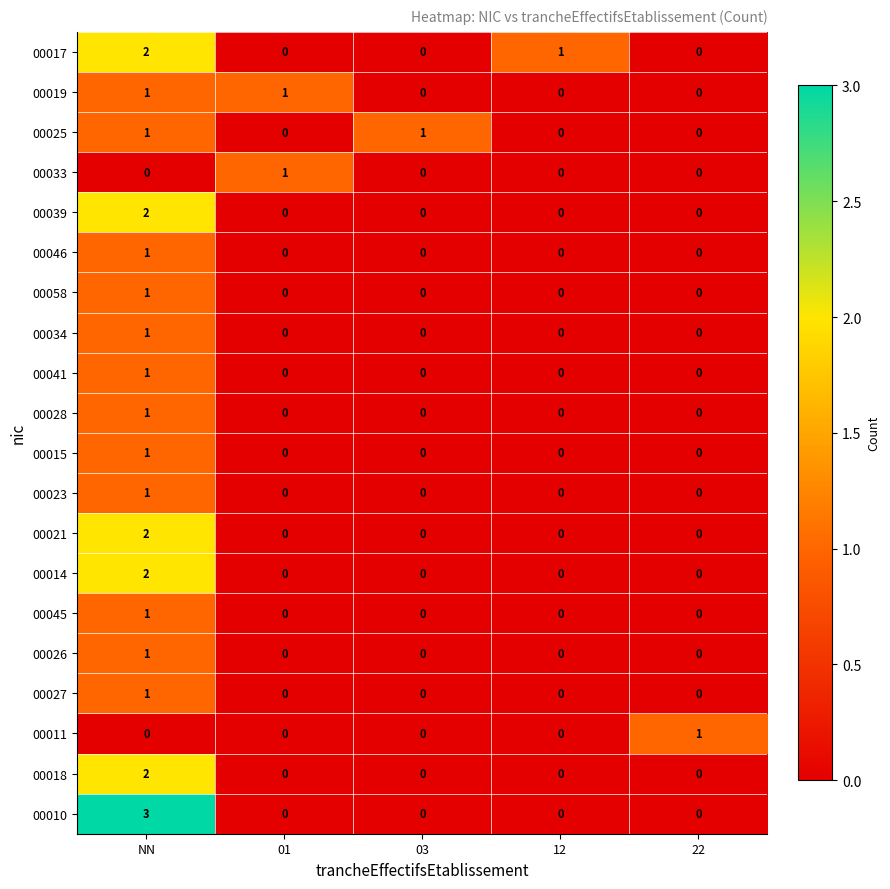

At which category is the sum across all series the highest?

NN